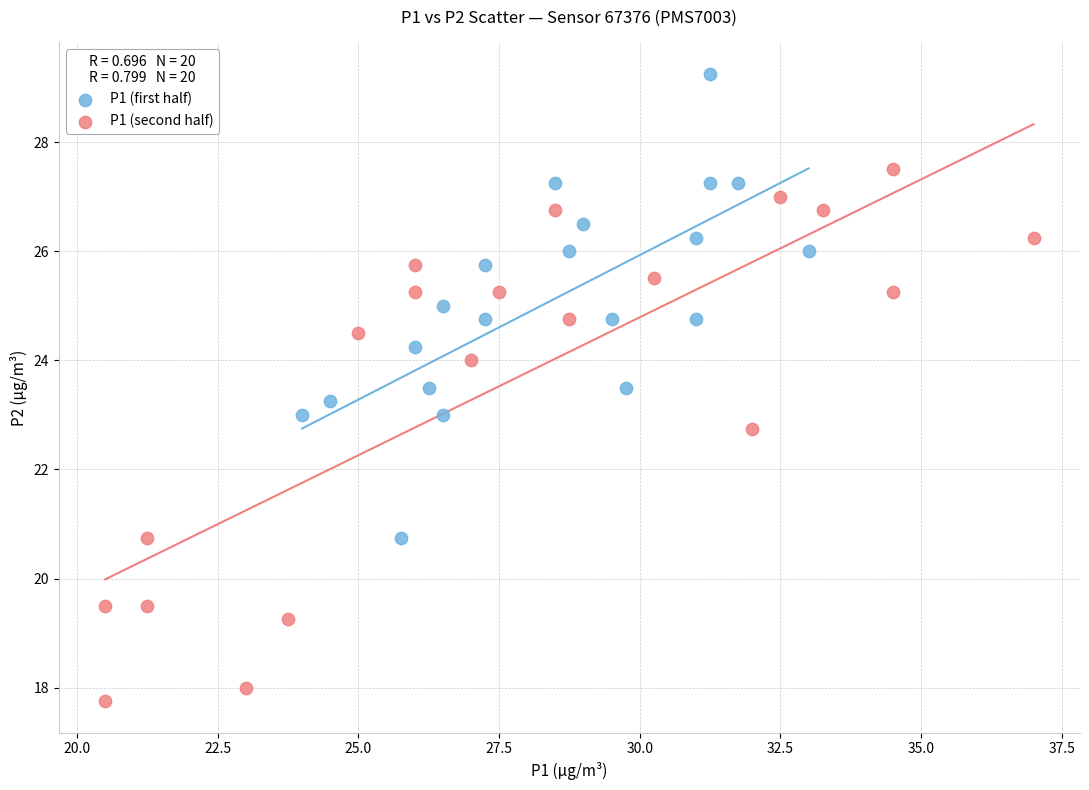

Which series contains the lowest Y value?

P1 (second half)